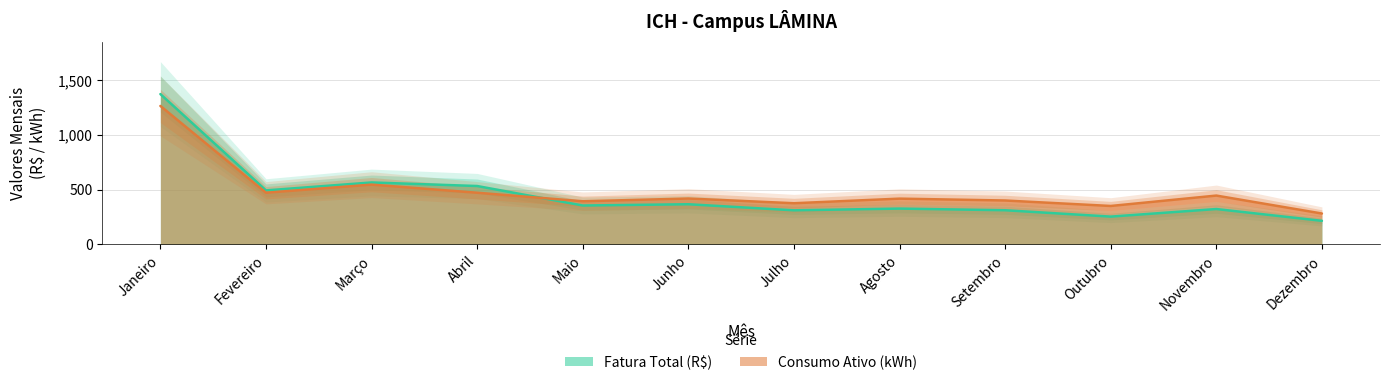

In Fatura Total (R$), how many points are higher than both neighbors (excluding endpoints)?

4